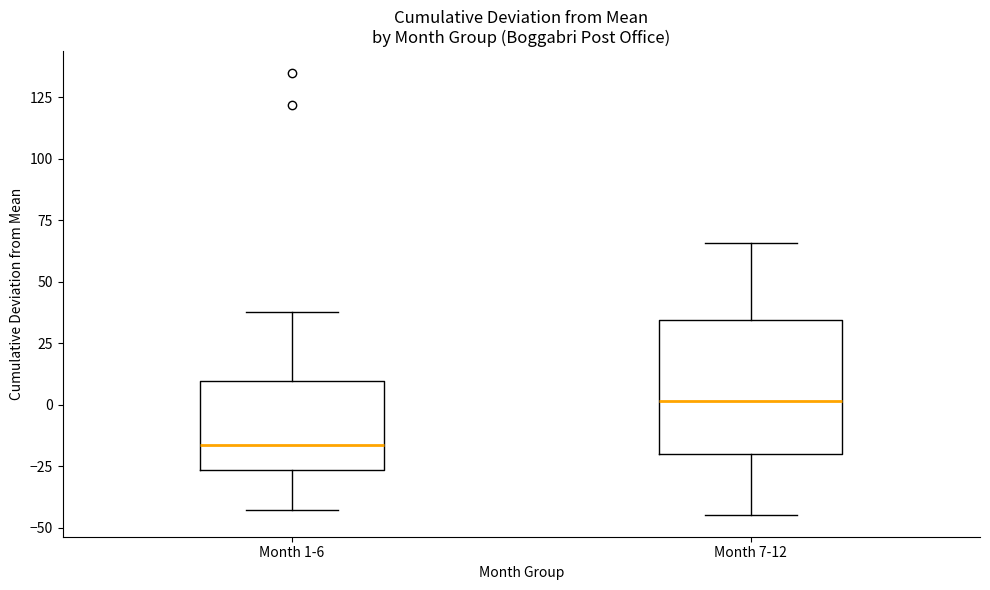

Reading left to right, transcribe this box plot: for each box, give where its median line is, the range the box spans, and where its two whiskers end, as read against the y-axis. The values are not printed on the chart, so give them approximately, as read against the axis.

Month 1-6: median -15, box -25 to 10, whiskers -45 to 40
Month 7-12: median 0, box -20 to 35, whiskers -45 to 65